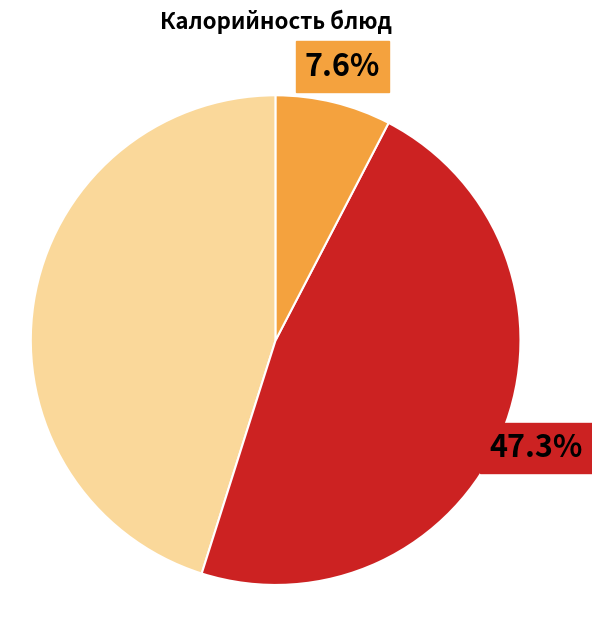

Is there any slice that represents more than half of the pie?

No